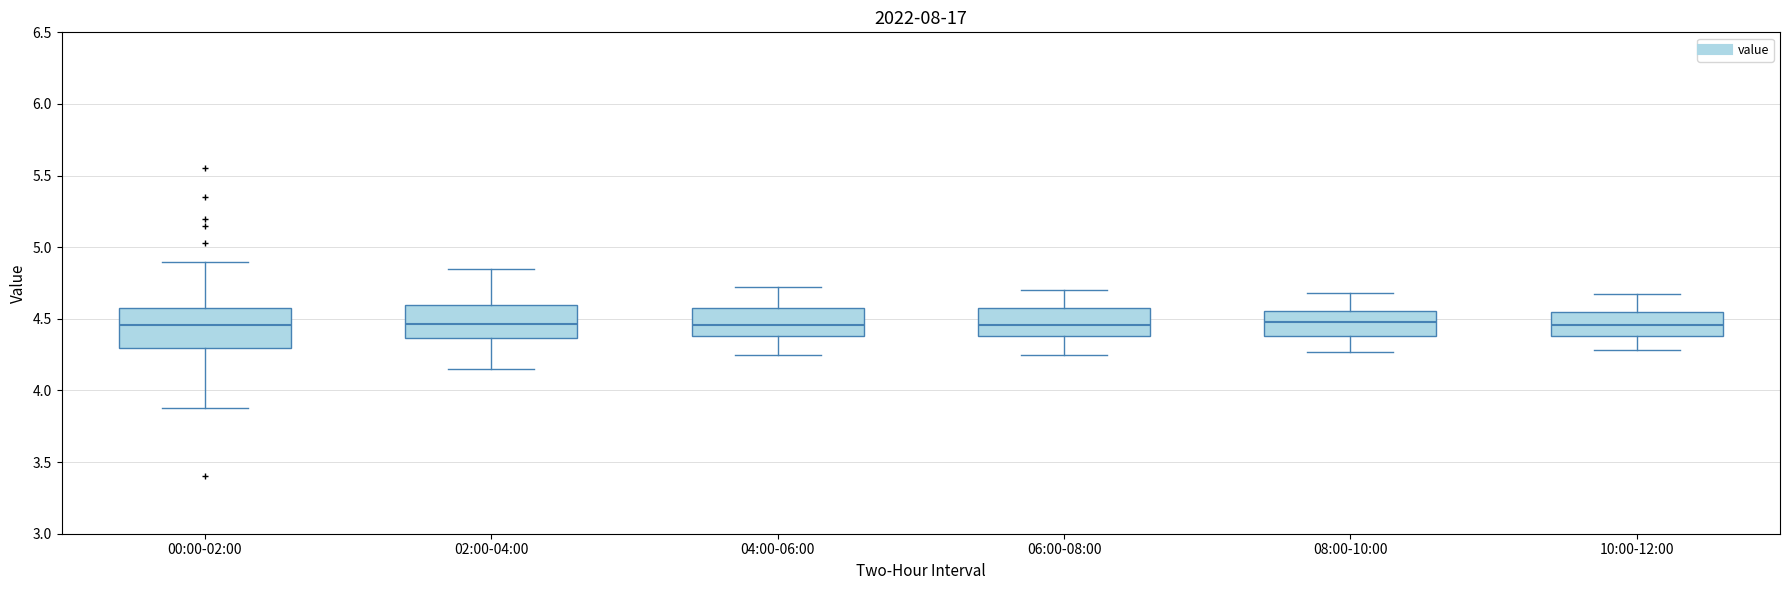

Reading left to right, read every box against the y-axis: the position of its median line, the range the box covers, and the ends of its whiskers. The values are not printed on the chart, so give them approximately, as read against the axis.

00:00-02:00: median 4.45, box 4.30 to 4.60, whiskers 3.90 to 4.90
02:00-04:00: median 4.45, box 4.35 to 4.60, whiskers 4.15 to 4.85
04:00-06:00: median 4.45, box 4.40 to 4.55, whiskers 4.25 to 4.70
06:00-08:00: median 4.45, box 4.40 to 4.55, whiskers 4.25 to 4.70
08:00-10:00: median 4.50, box 4.40 to 4.55, whiskers 4.25 to 4.70
10:00-12:00: median 4.45, box 4.40 to 4.55, whiskers 4.30 to 4.65